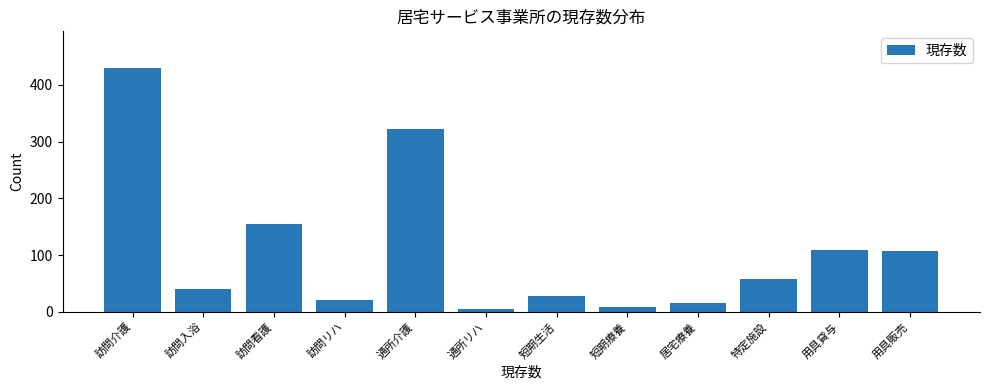

The value at 訪問介護 is 757. True or false?

False